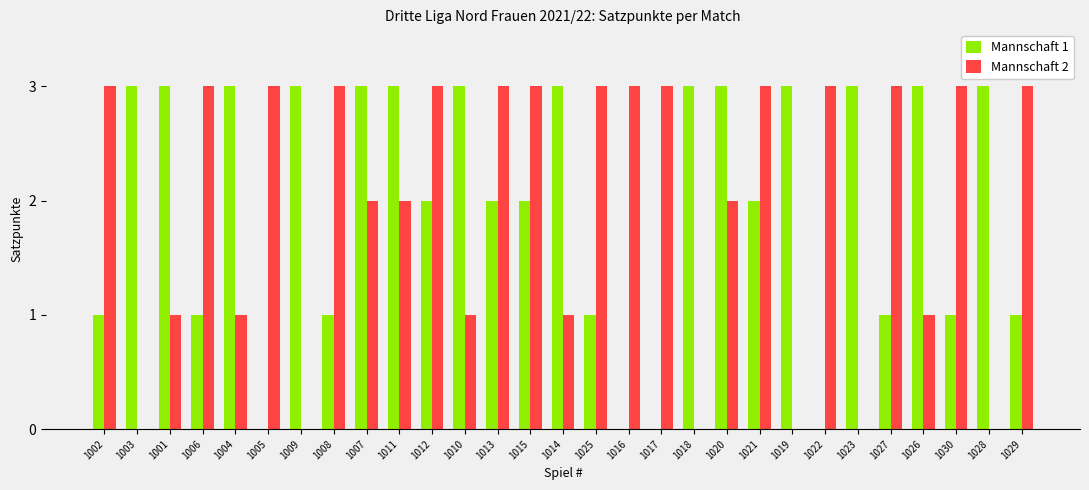

At which label does Mannschaft 1 first exceed 2?

1003